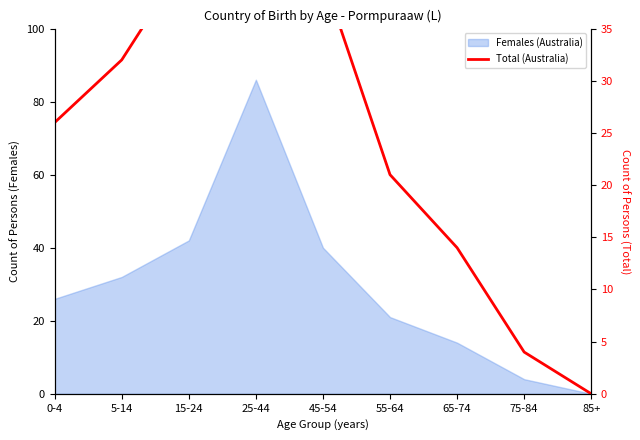

Approximately how many times larger is the value at 5-14 compared to 25-44?

0.4